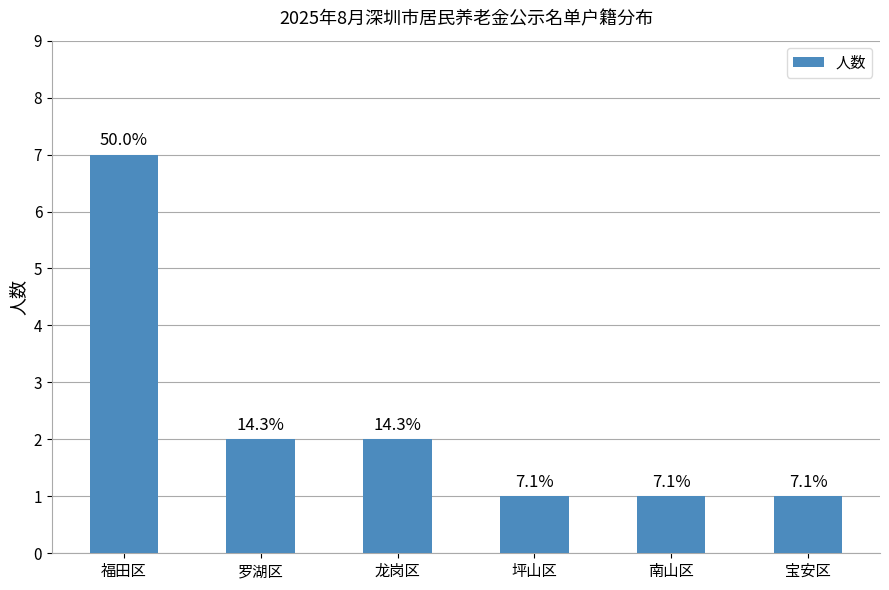

What is the label of the 6th bar from the right?

福田区